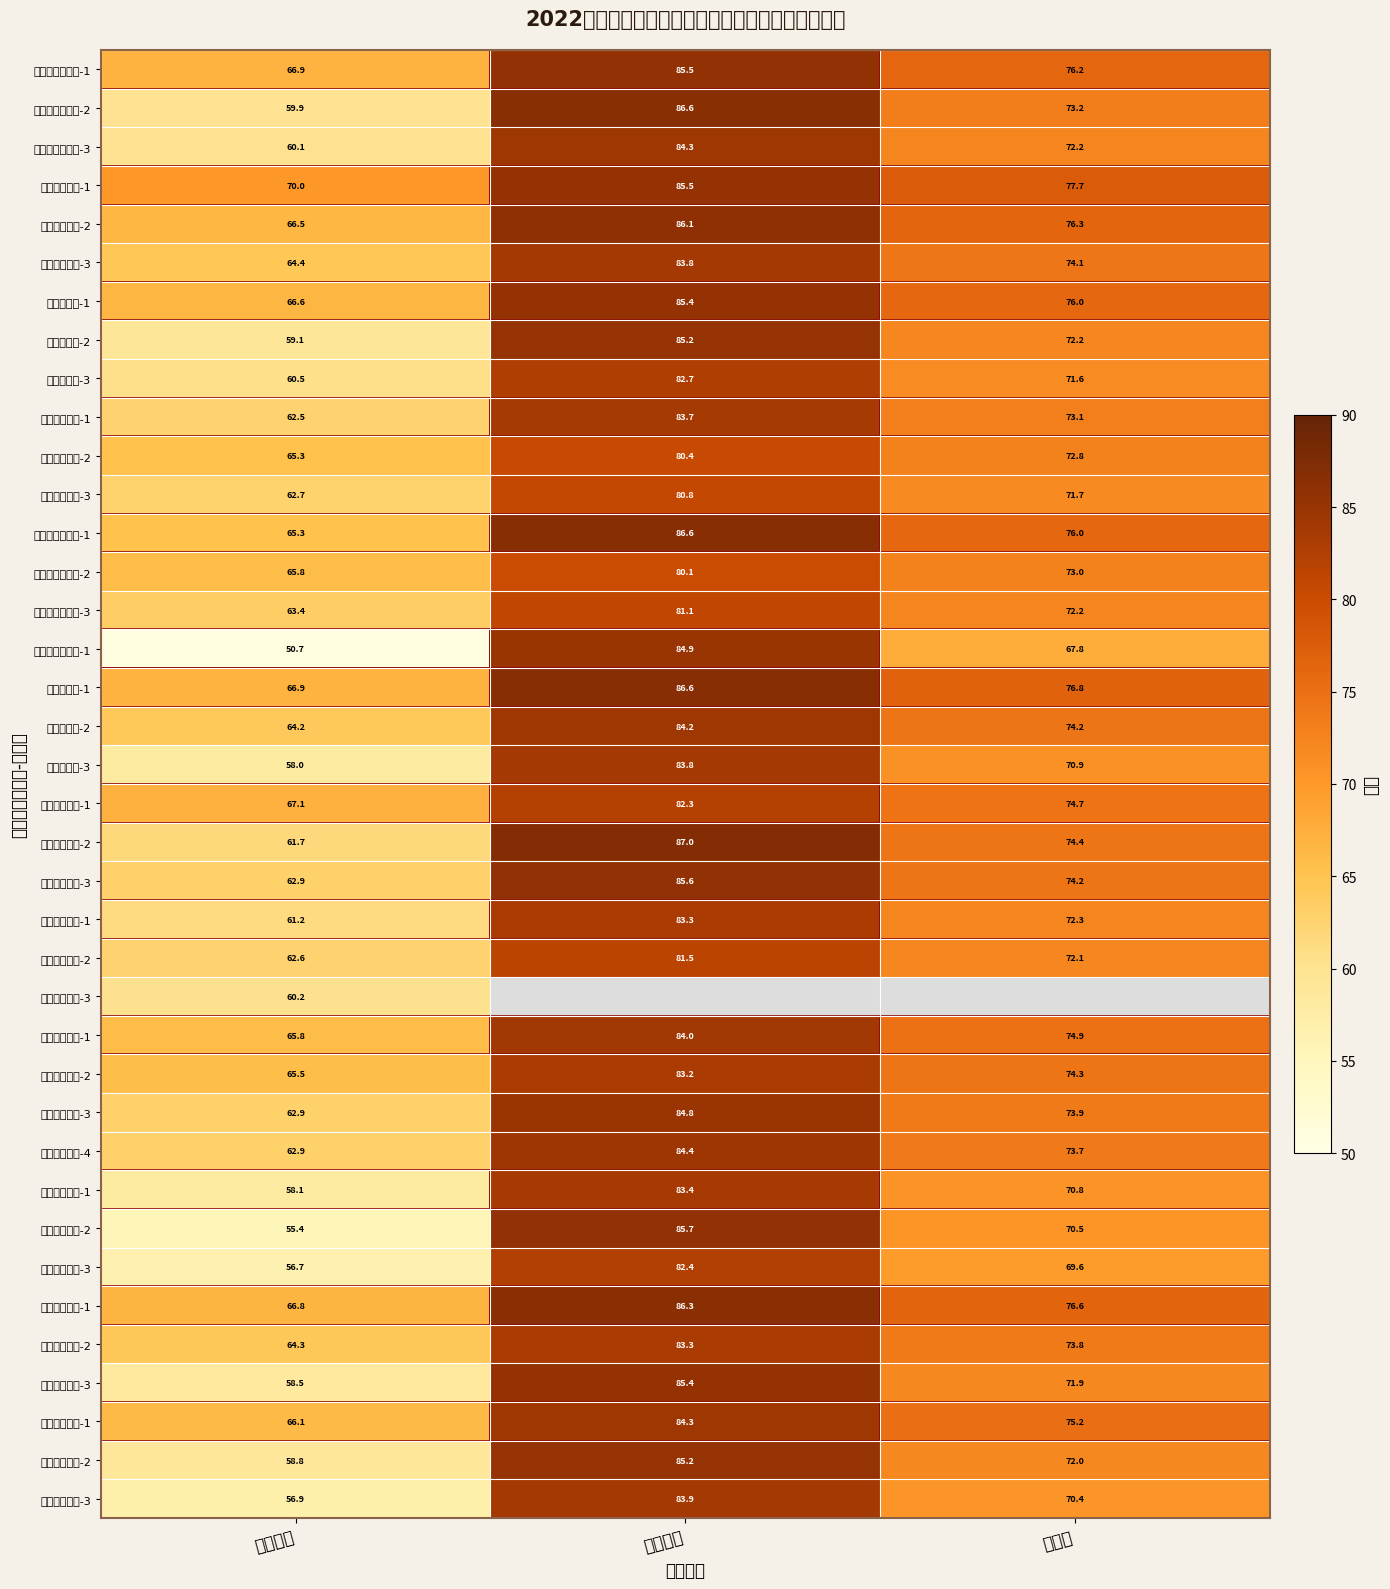

What is the average value of the 县人大常委会-1 series?

77.7